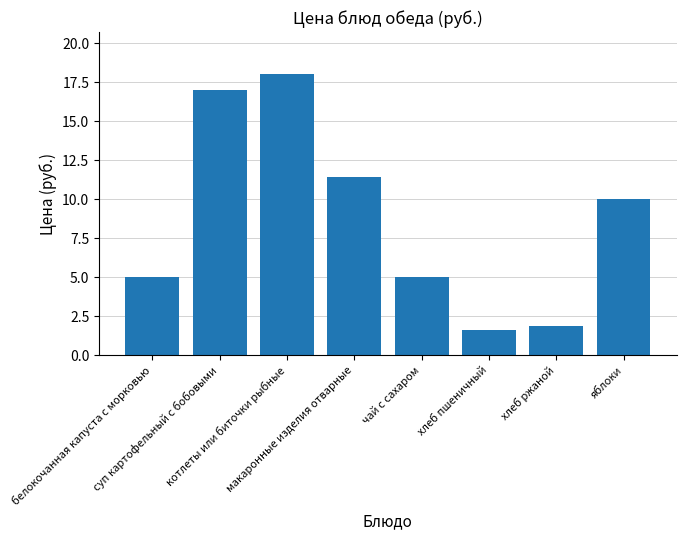

Are the bars grouped side by side (vs. stacked)?

No